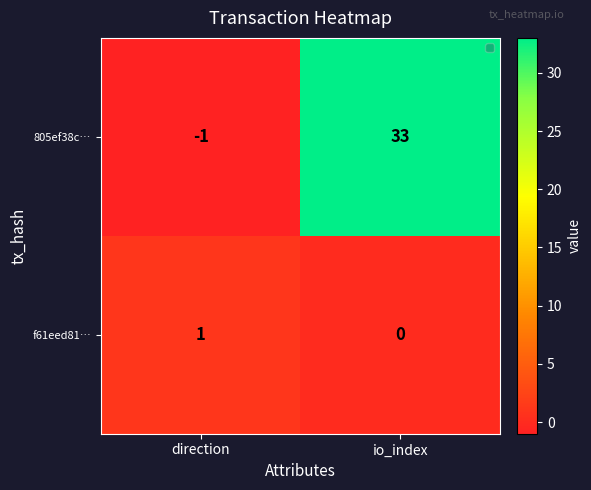

What is the difference between the 805ef38c… values at direction and io_index?

34